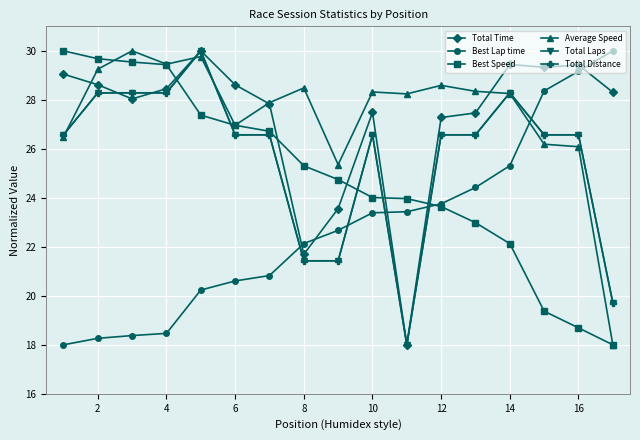

What is the difference between the second highest and second lowest values in the Best Speed series?

11.0